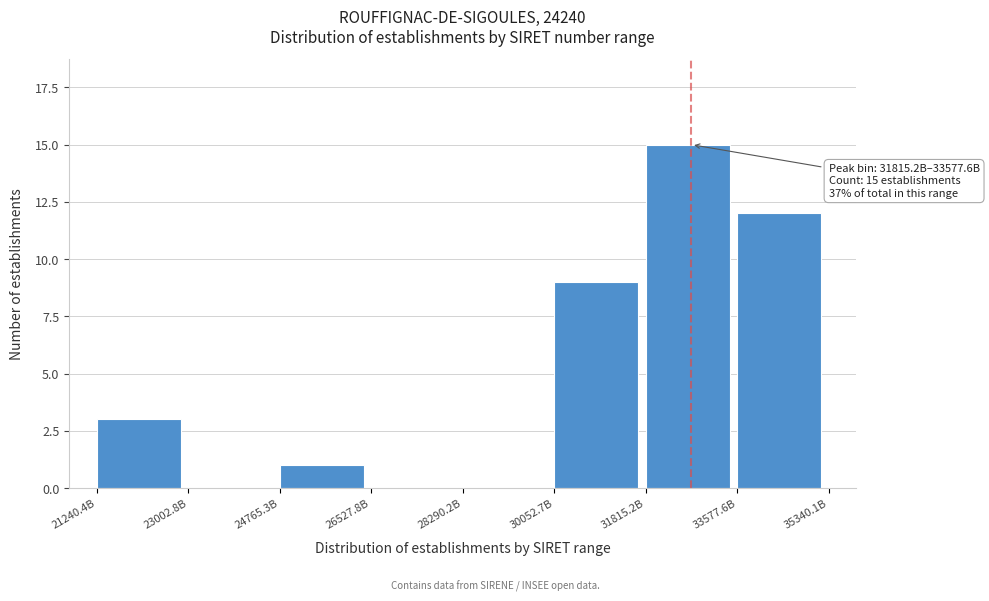

Reading right to left, list all the values displayed in this chart.

33577.6B=12	31815.2B=15	30052.7B=9	28290.2B=0	26527.8B=0	24765.3B=1	23002.8B=0	21240.4B=3